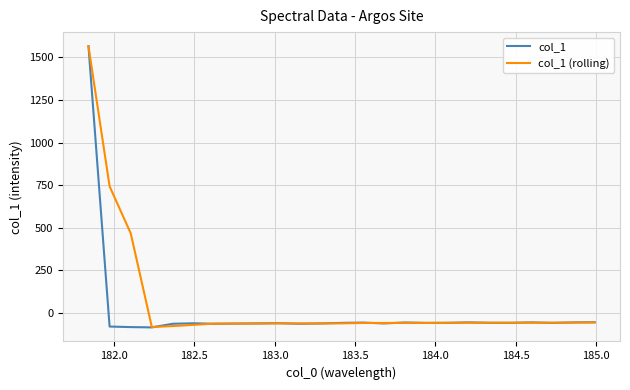

What are all the series names shown in the legend?

col_1, col_1 (rolling)